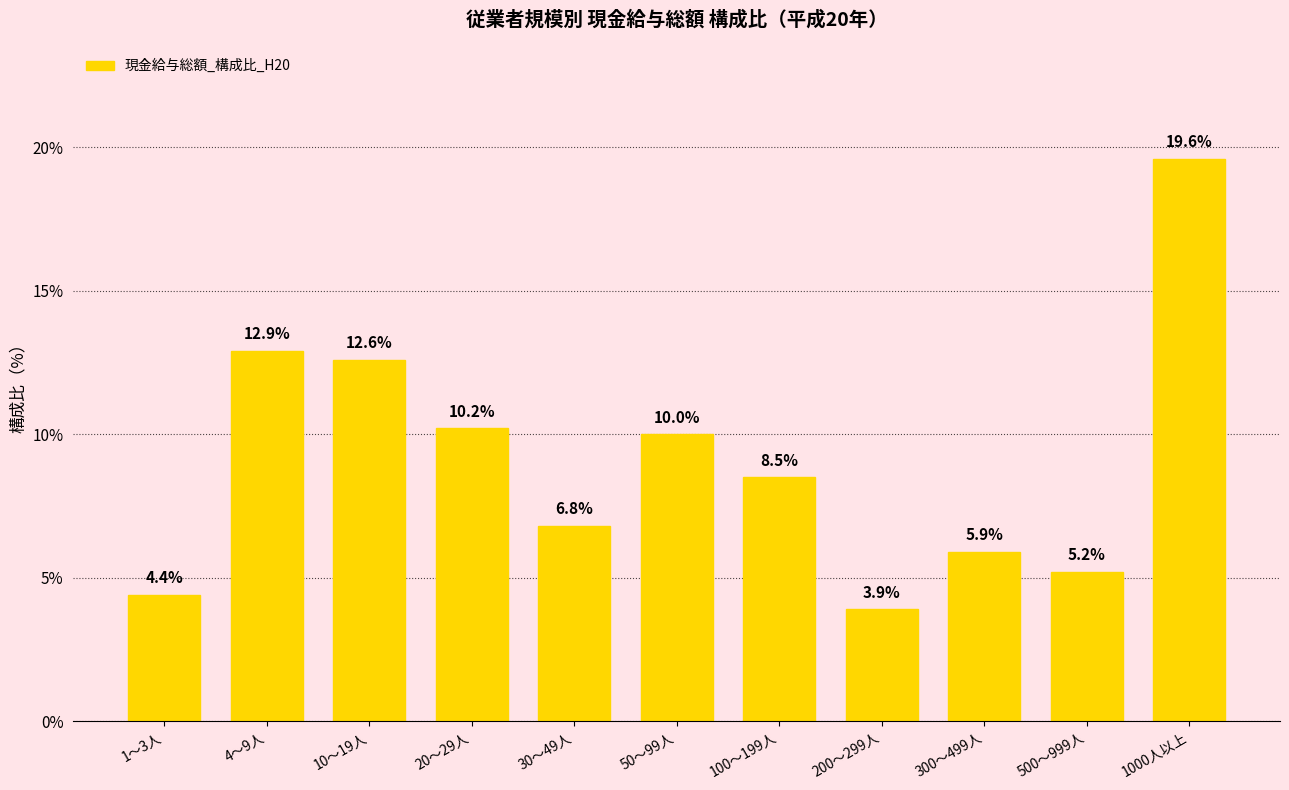

The value at 100～199人 is 1.9. True or false?

False